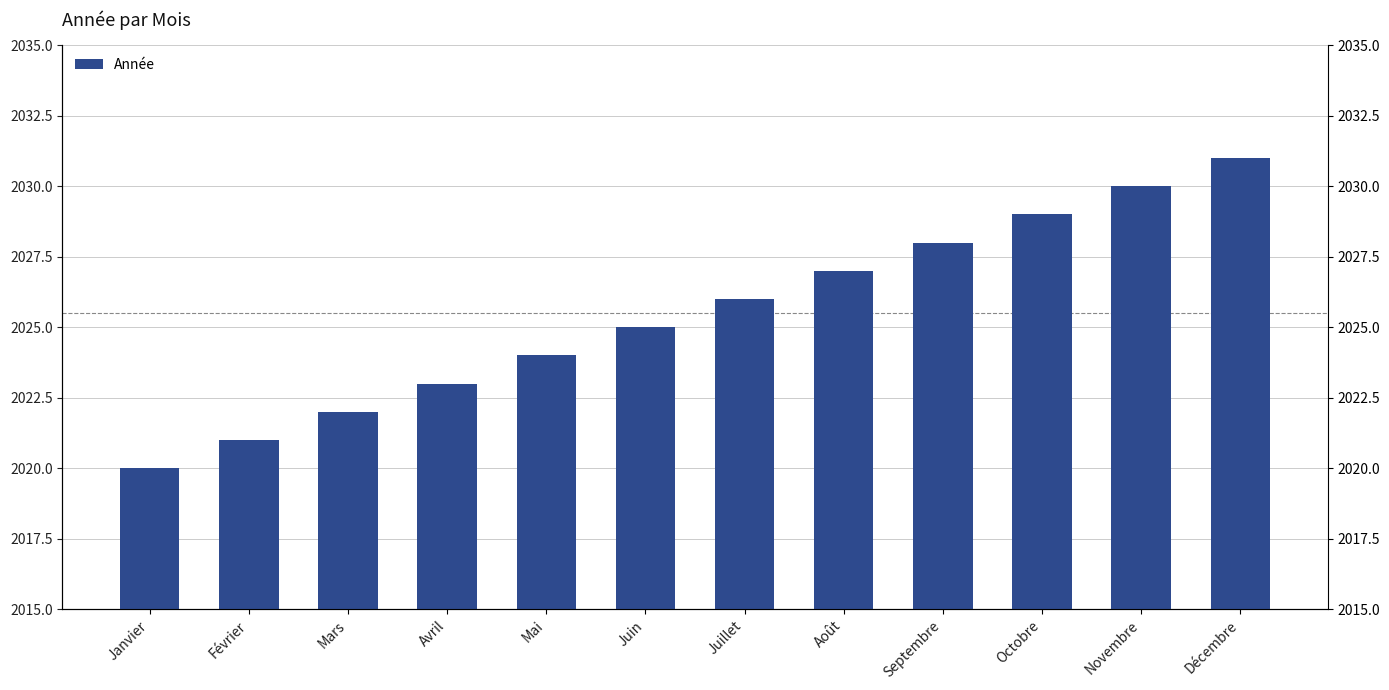

List the labels in order of value, largest first.

Décembre, Novembre, Octobre, Septembre, Août, Juillet, Juin, Mai, Avril, Mars, Février, Janvier